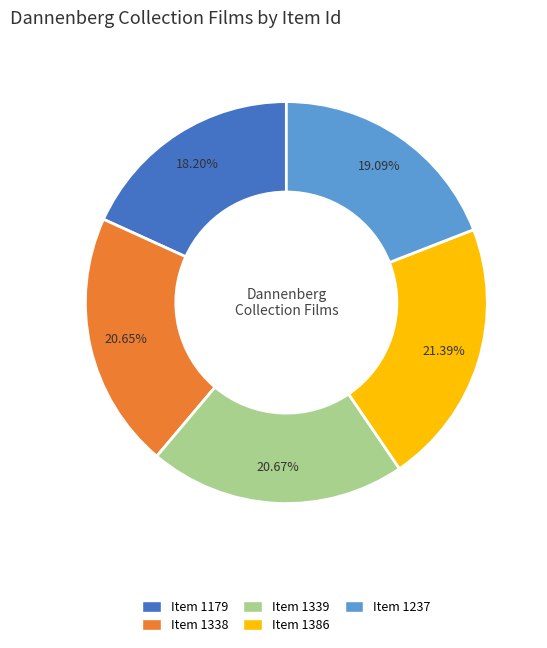

Is there a majority slice in this chart?

No